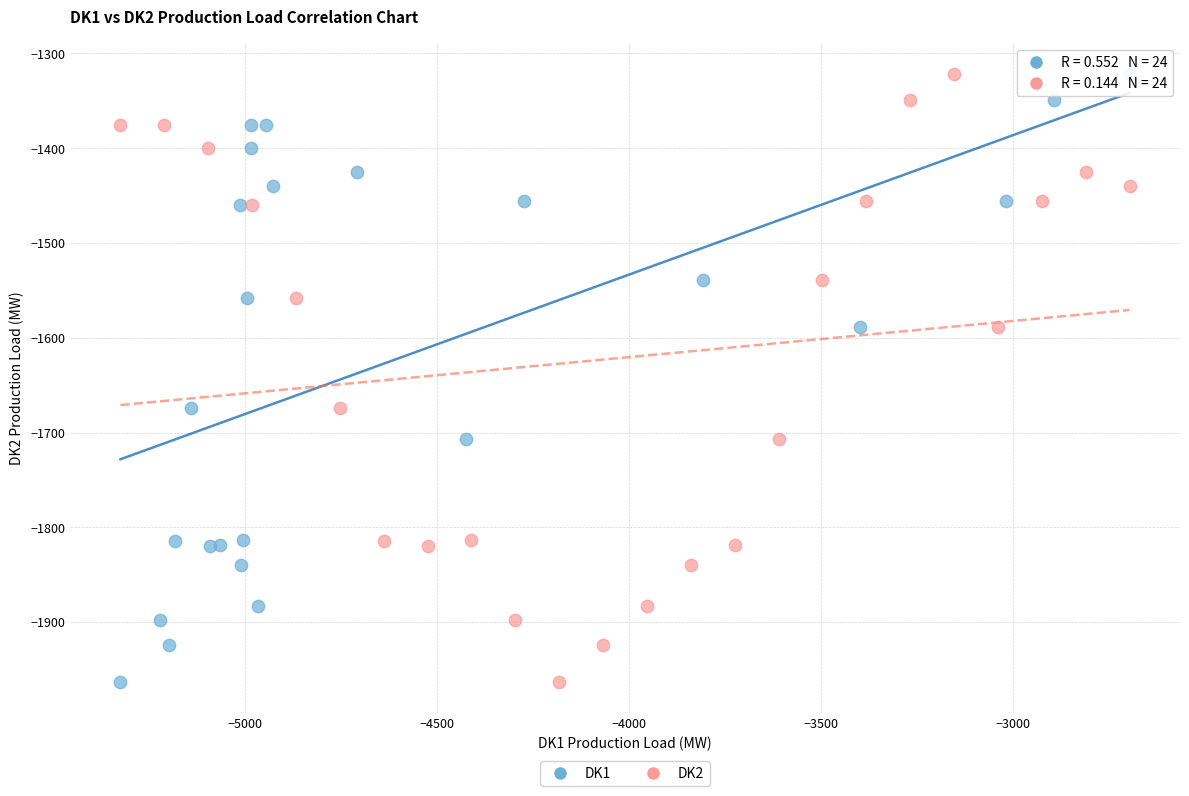

What are all the series names shown in the legend?

DK1, DK2